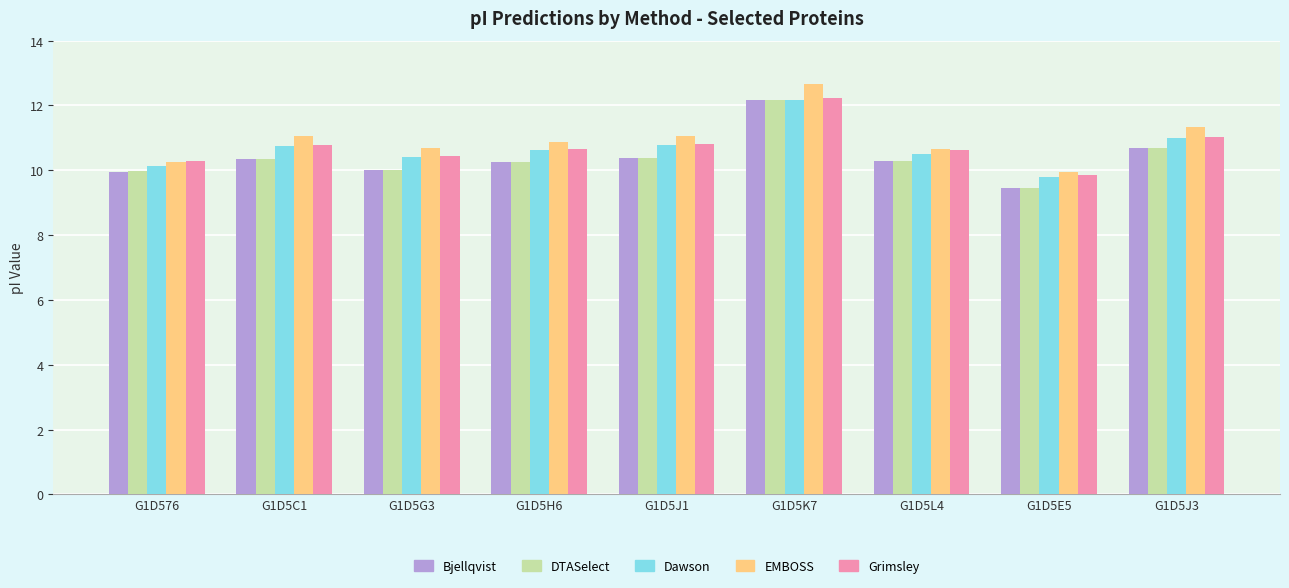

Which category has the lowest value across all series?

G1D5E5